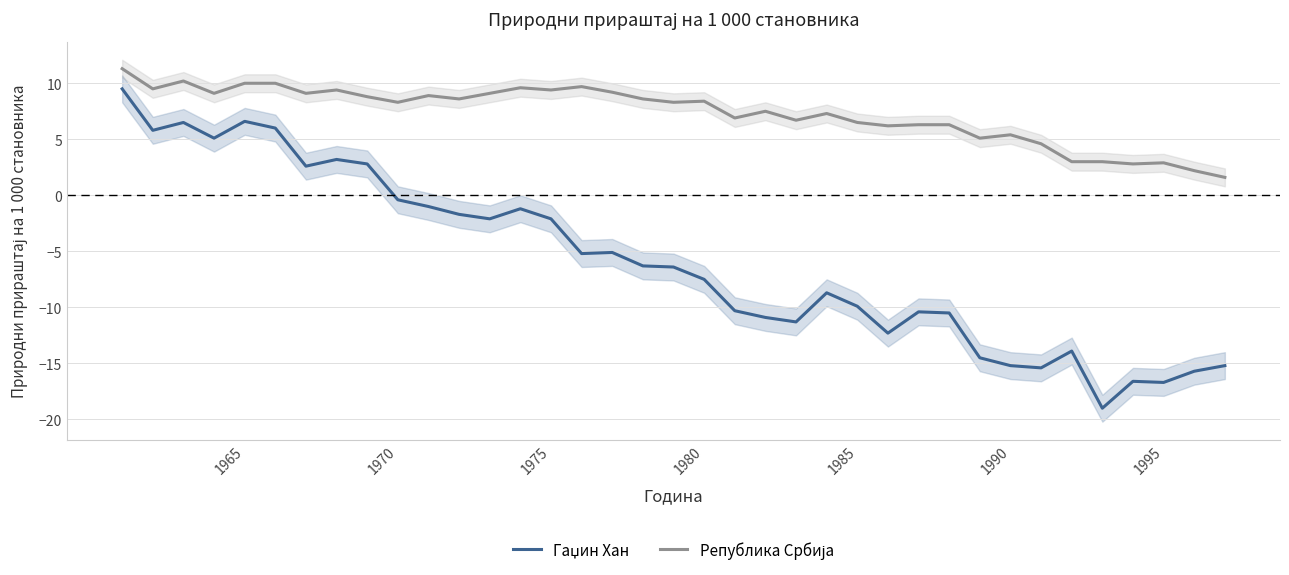

What is the sum of the Република Србија values at 1990 and 1975?

14.8